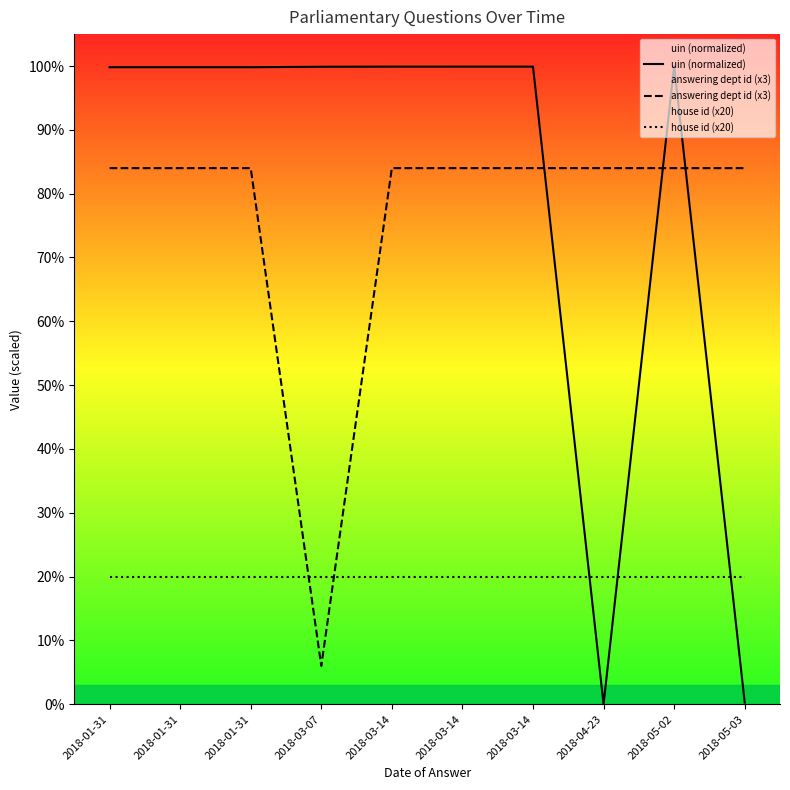

How many lines are shown in the chart?

3